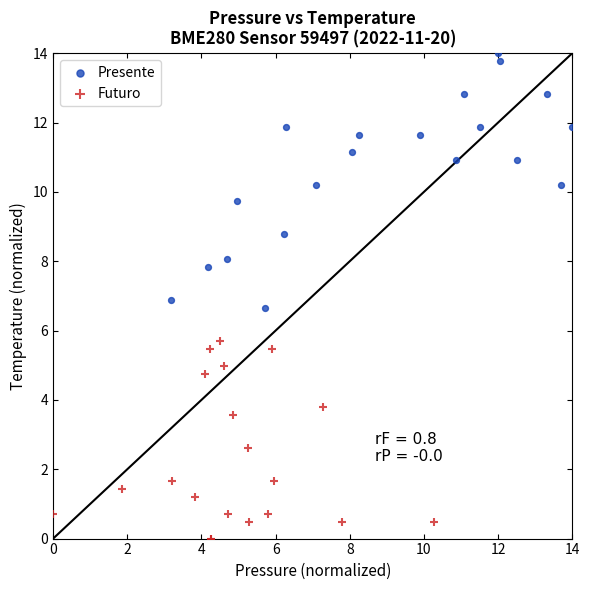

Which series contains the highest Y value?

Presente